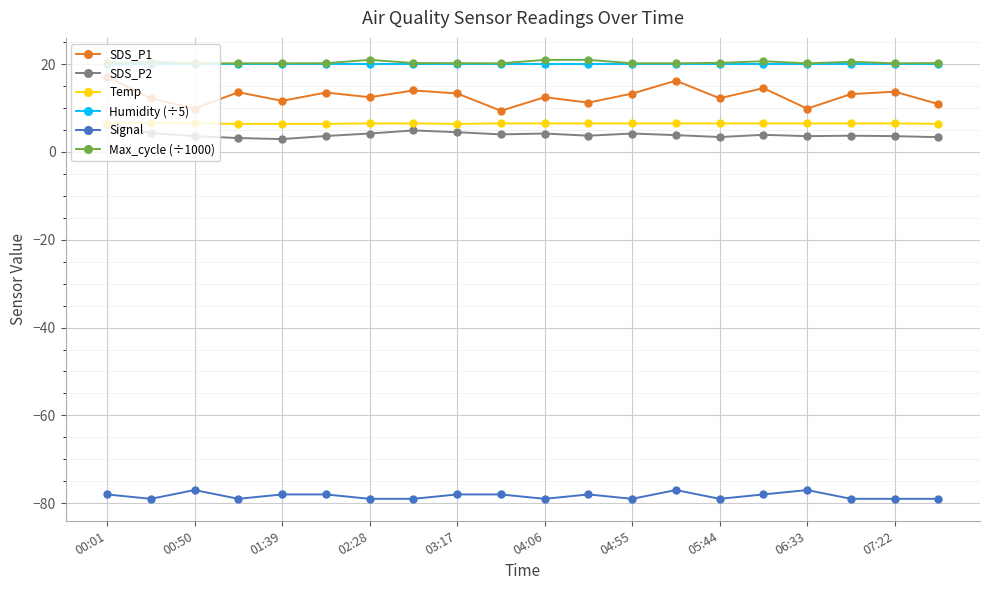

True or false: Signal and SDS_P1 intersect in this chart.

False